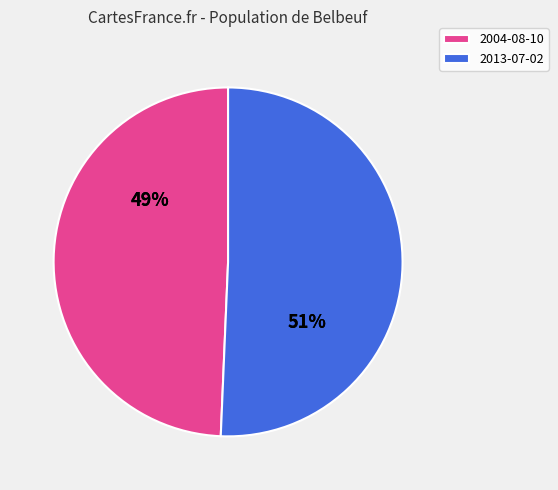

Which slice is the largest?

2013-07-02